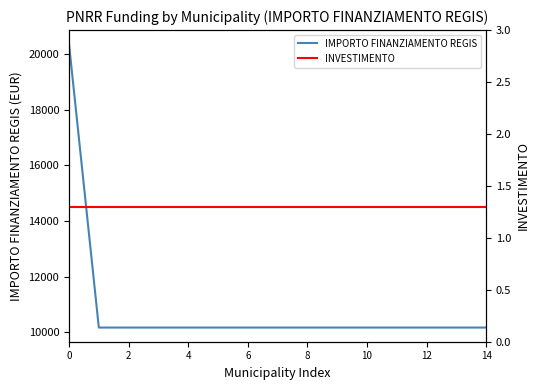

Reading left to right, transcribe all the data shown in this chart.

IMPORTO FINANZIAMENTO REGIS: 20344.0	10172.0	10172.0	10172.0	10172.0	10172.0	10172.0	10172.0	10172.0	10172.0	10172.0	10172.0	10172.0	10172.0	10172.0
INVESTIMENTO: 1.3	1.3	1.3	1.3	1.3	1.3	1.3	1.3	1.3	1.3	1.3	1.3	1.3	1.3	1.3